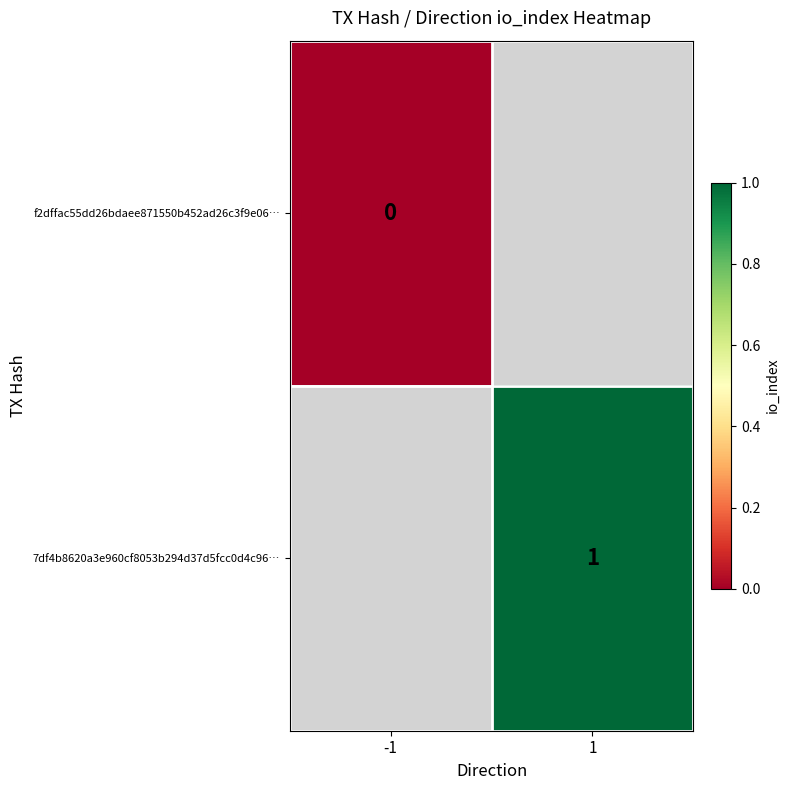

How many categories are shown in the chart?

2